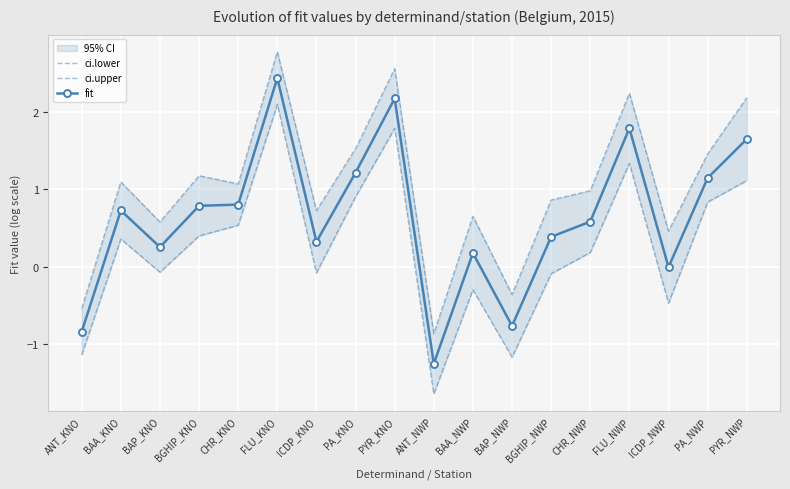

True or false: ci.lower and fit cross at least once.

False